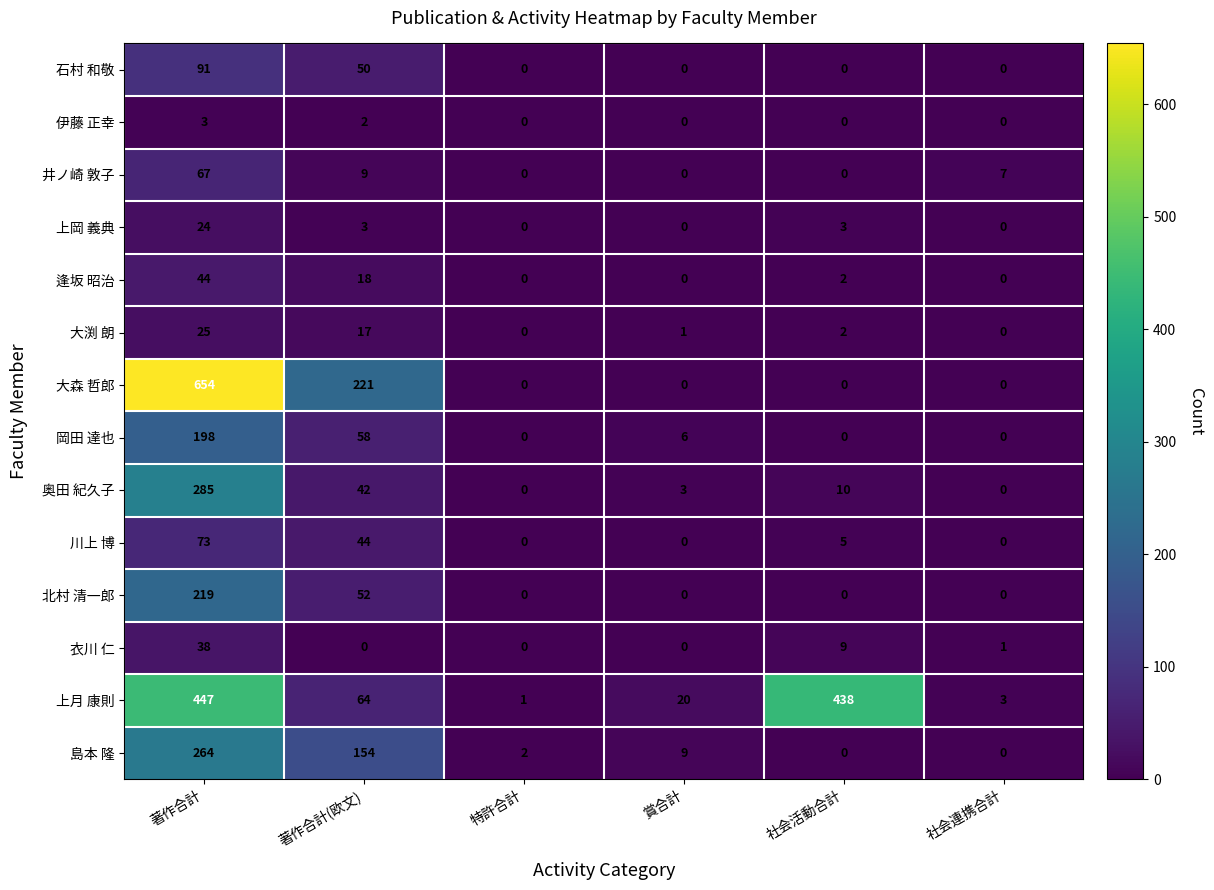

Read the 大森 哲郎 value at 著作合計(欧文), to the nearest 50.

200